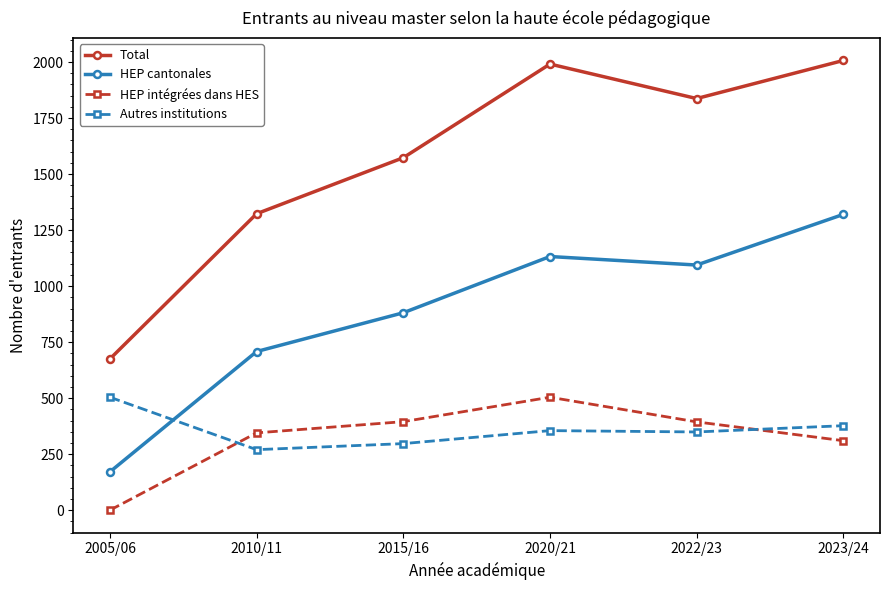

What is the label of the 2nd point from the left?

2010/11